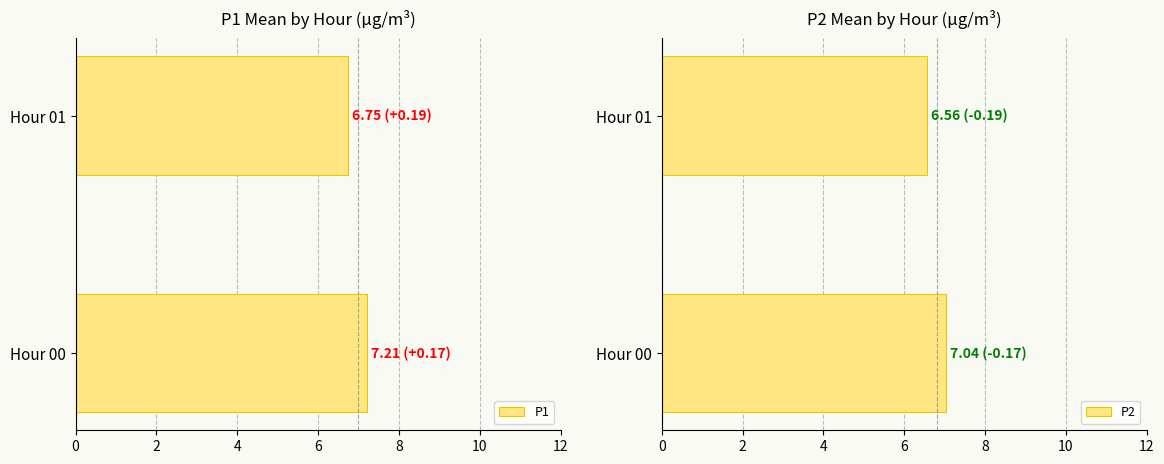

Which series has the largest total across all categories?

P1